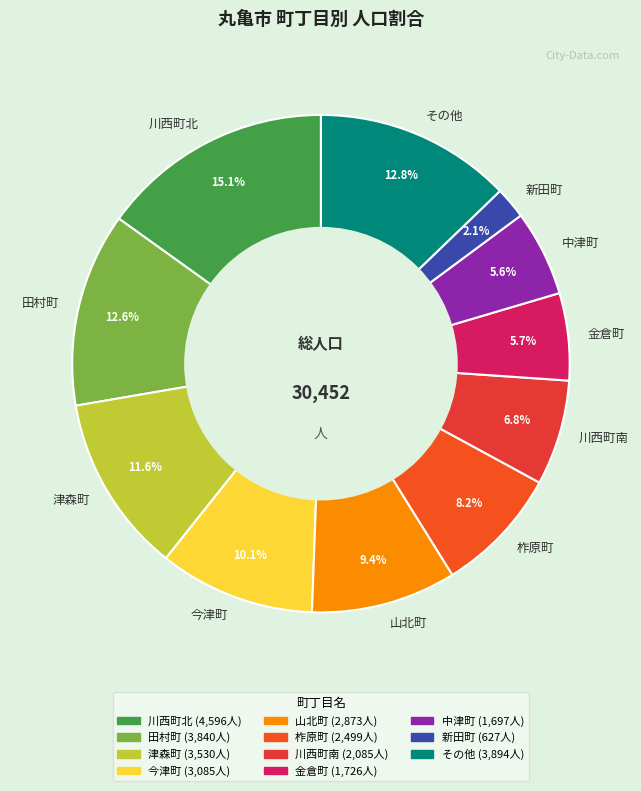

To the nearest percent, what is the difference between the largest and smallest slice percentages?

13%